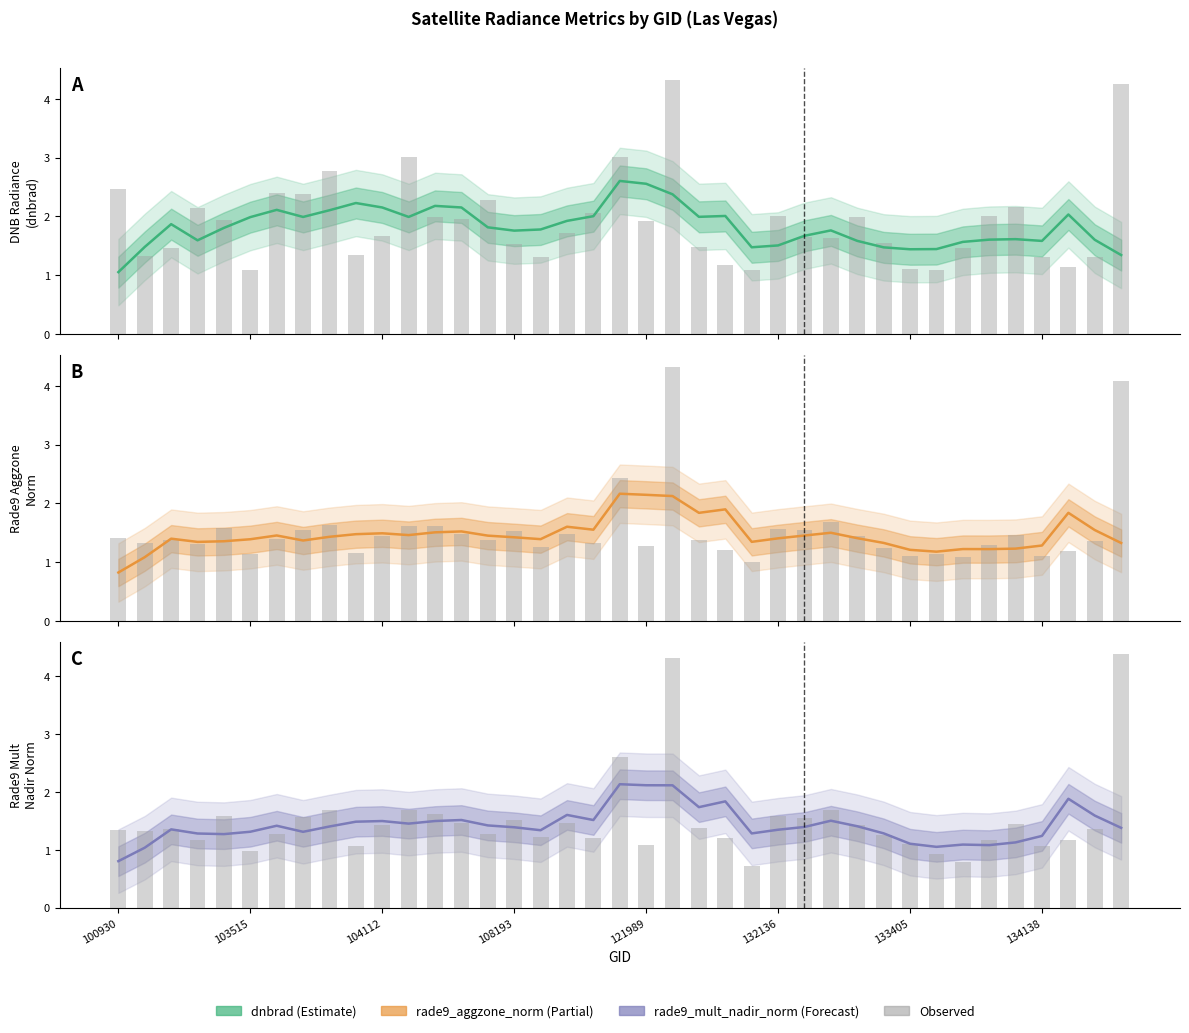

What position from the left is 121989?

5